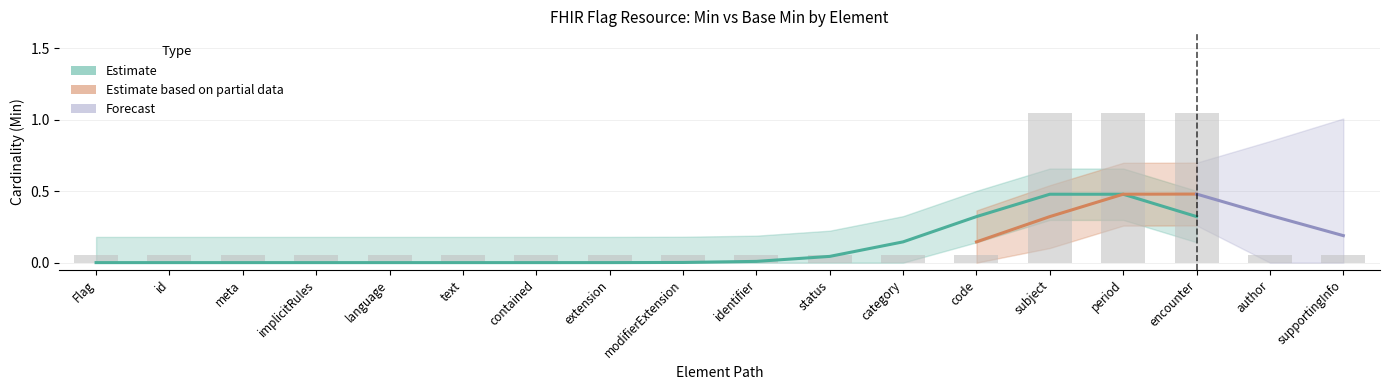

What is the greatest value displayed?

1